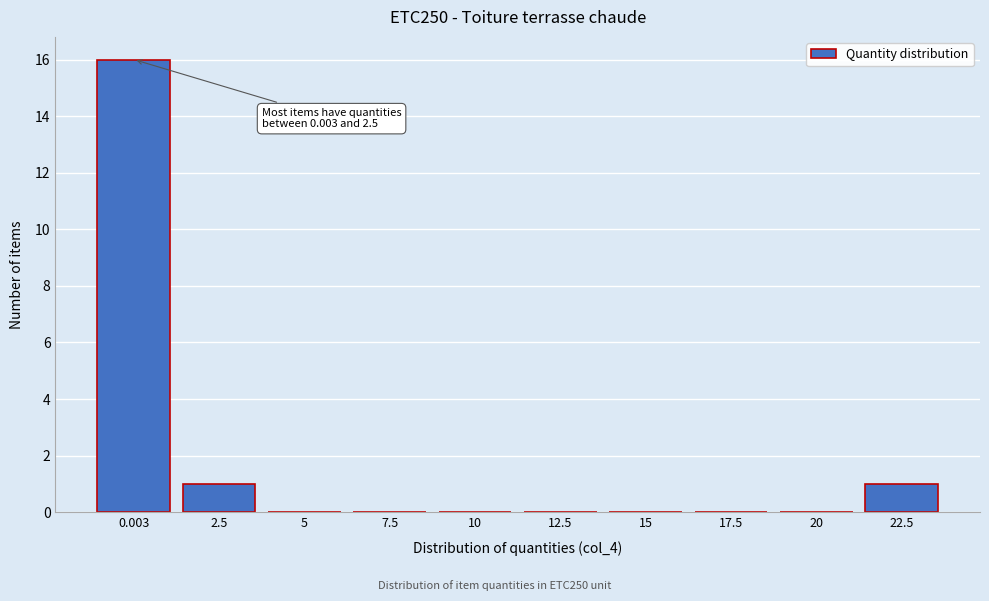

Reading left to right, transcribe all the data shown in this chart.

0.003=16	2.5=1	5=0	7.5=0	10=0	12.5=0	15=0	17.5=0	20=0	22.5=1